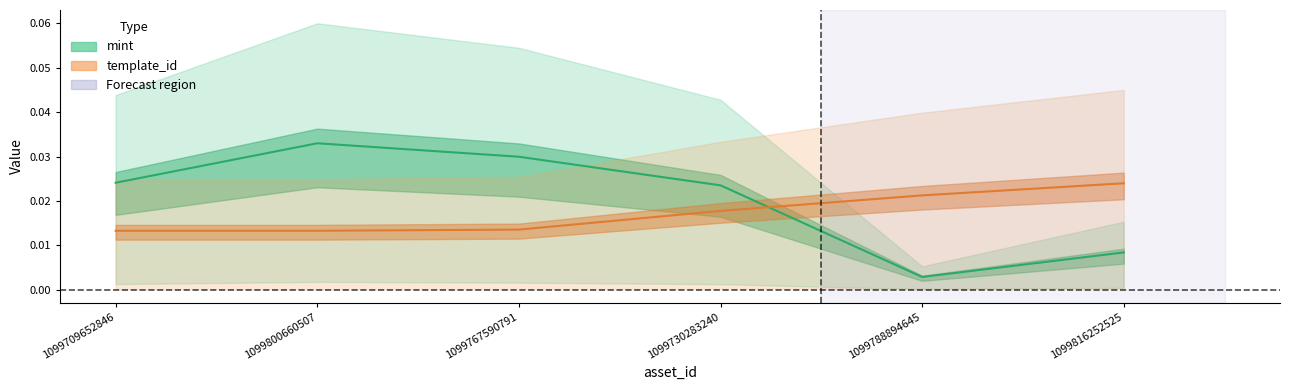

After their last crossing, which series has the higher values: mint or template_id?

template_id